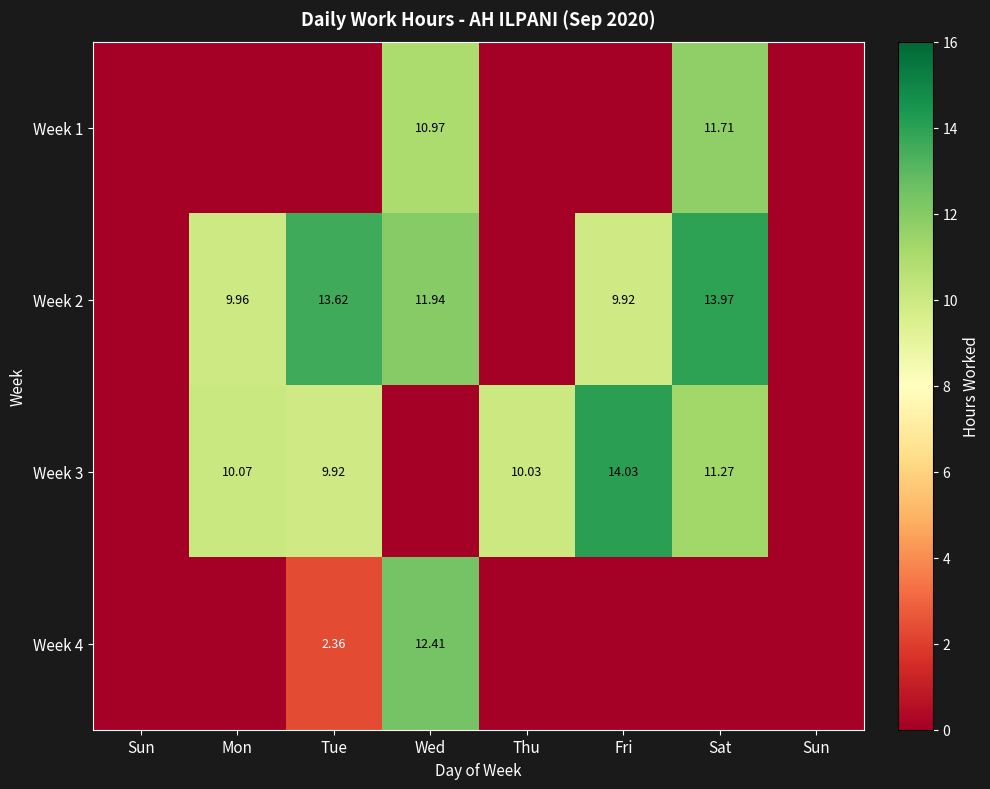

Is it true that Week 1 equals 0.0 at Thu?

True